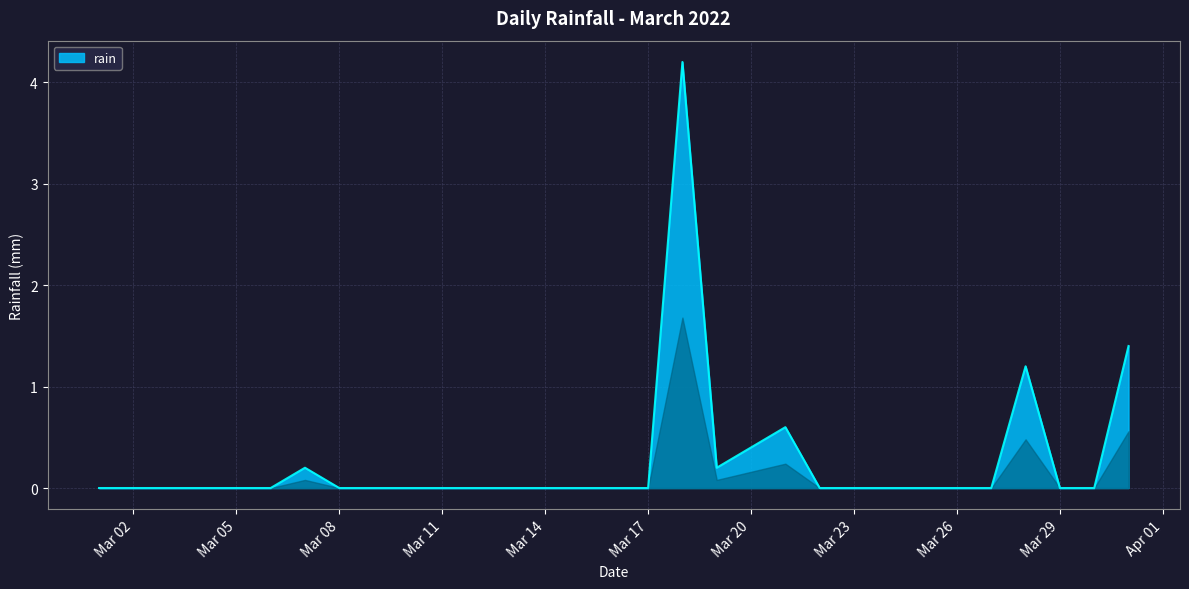

How many lines are shown in the chart?

1